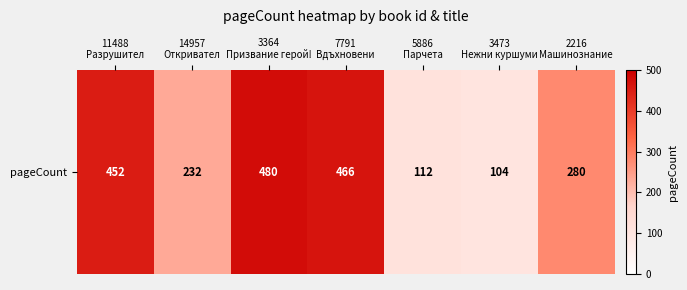

Where does the data first go above 280?

11488
Разрушител